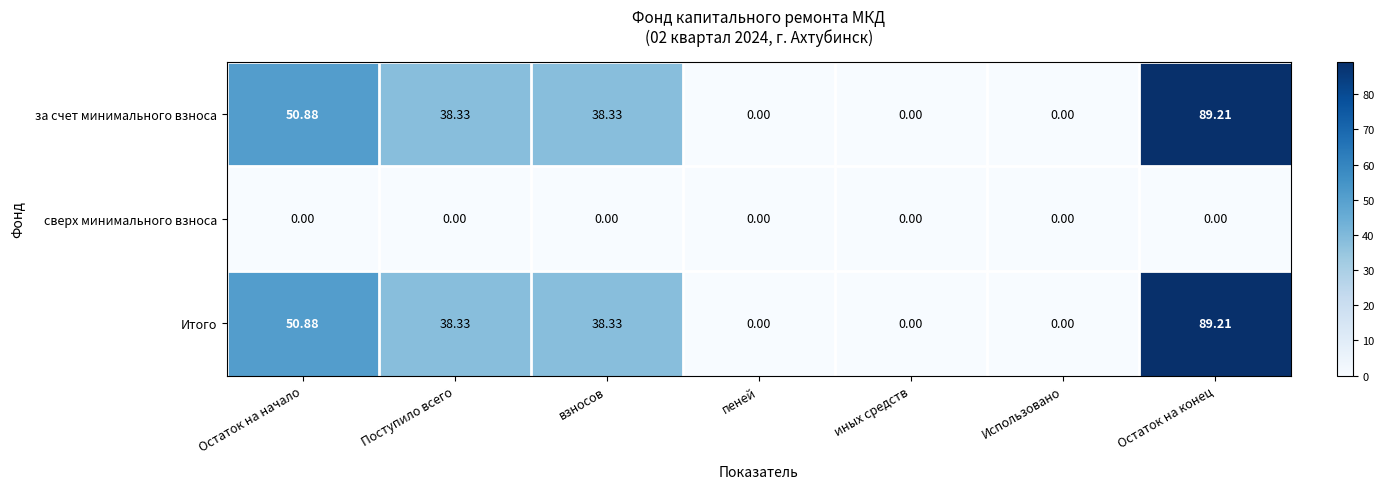

At which category is the sum across all series the highest?

Остаток на конец